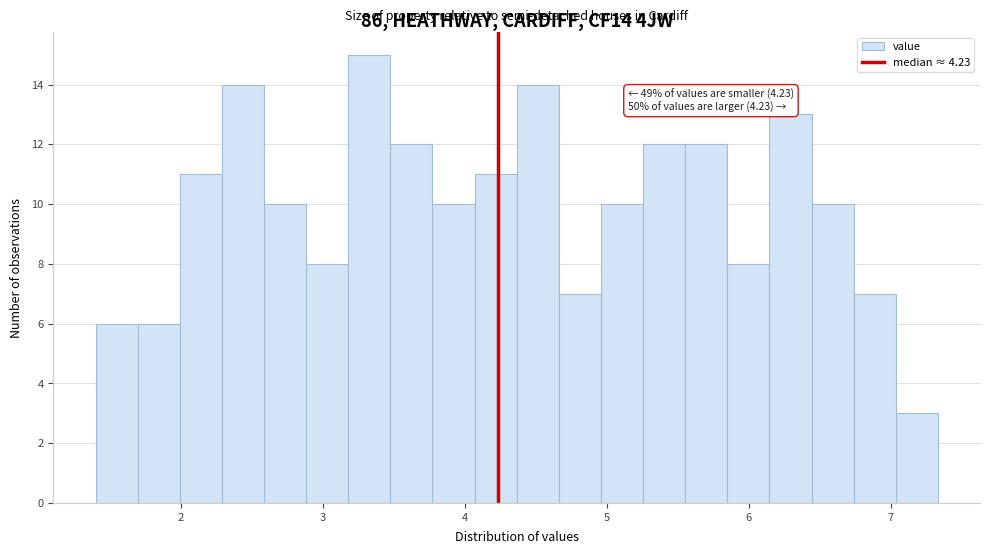

Around what value on the x-axis is the tallest bar? Give the approximate position of its centre, as read against the axis.

3.3